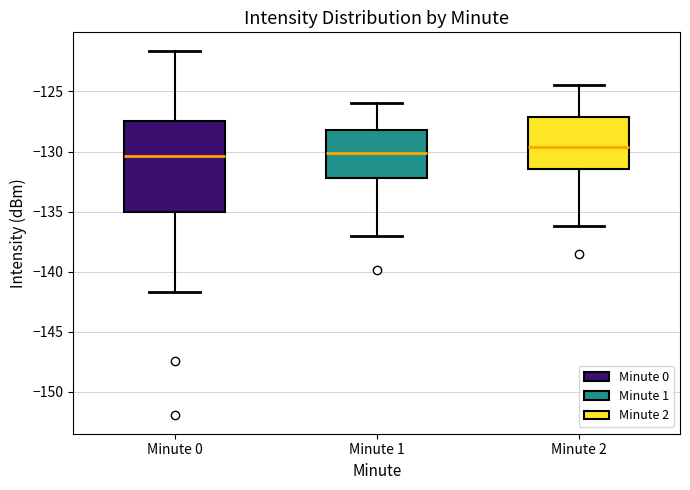

Reading left to right, read every box against the y-axis: the position of its median line, the range the box covers, and the ends of its whiskers. The values are not printed on the chart, so give them approximately, as read against the axis.

Minute 0: median -130.5, box -135.0 to -127.5, whiskers -141.5 to -121.5
Minute 1: median -130.0, box -132.0 to -128.0, whiskers -137.0 to -126.0
Minute 2: median -129.5, box -131.5 to -127.0, whiskers -136.0 to -124.5